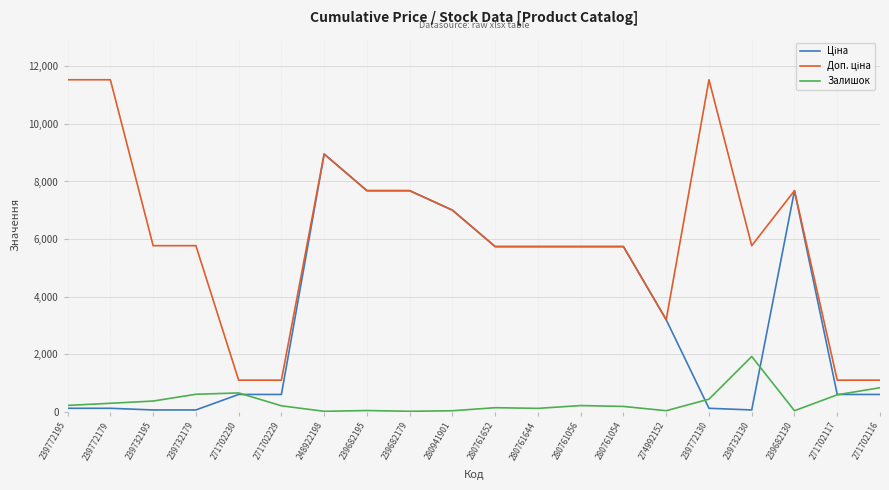

What position from the right is 280761644?

9